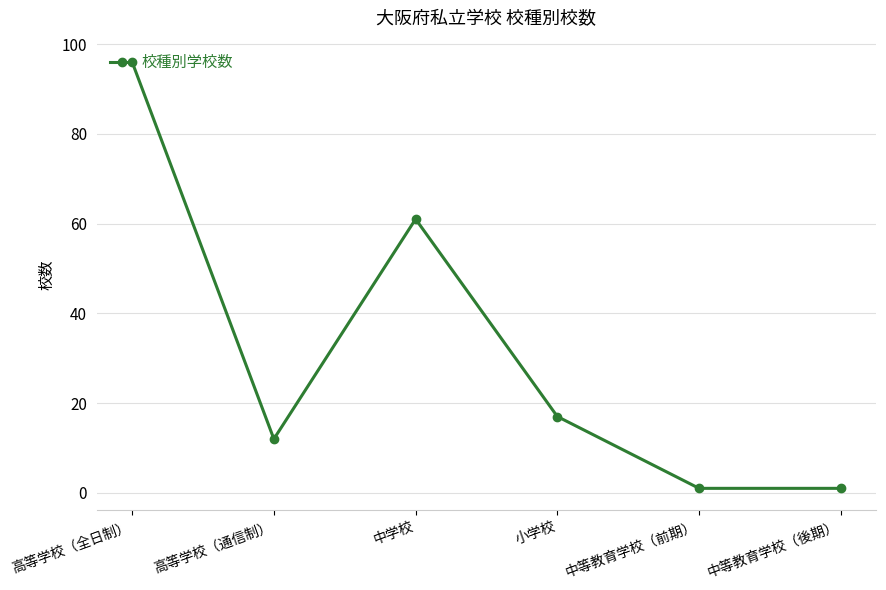

At which label is the value closest to 48?

中学校